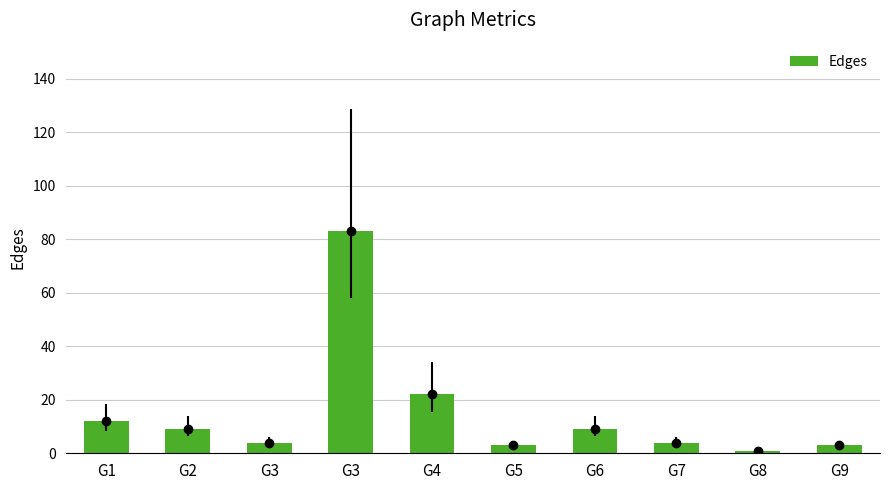

Approximately how many times larger is the value at G2 compared to G9?

3.0